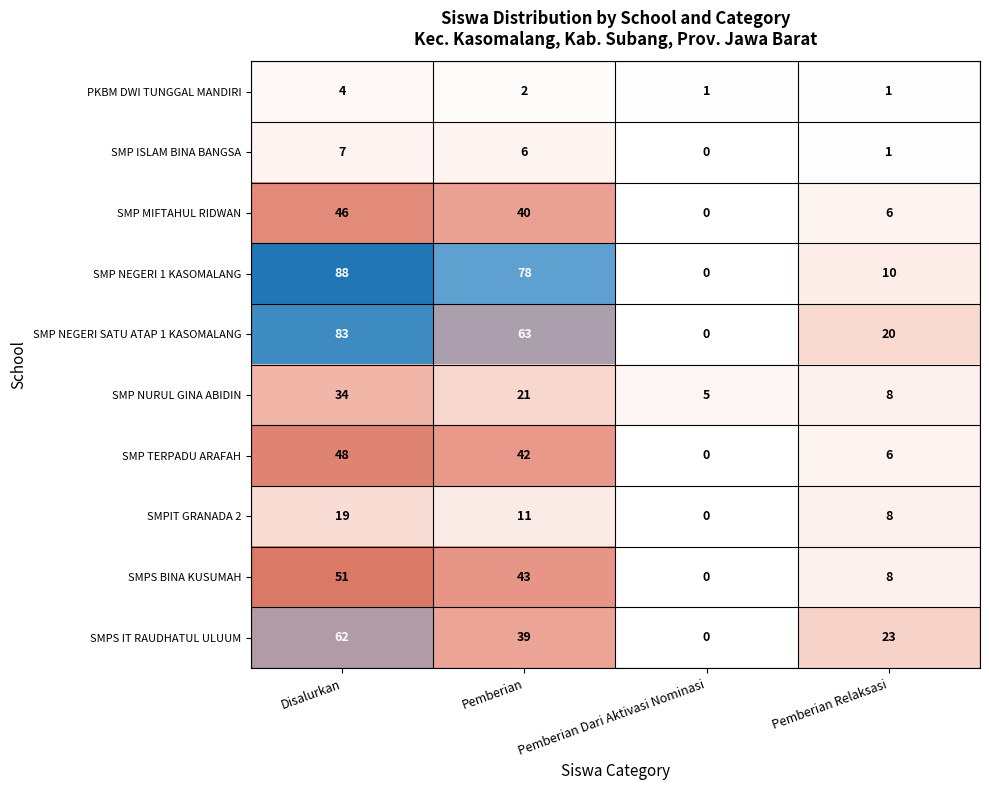

What is the difference between the highest and lowest values at Pemberian Relaksasi?

22